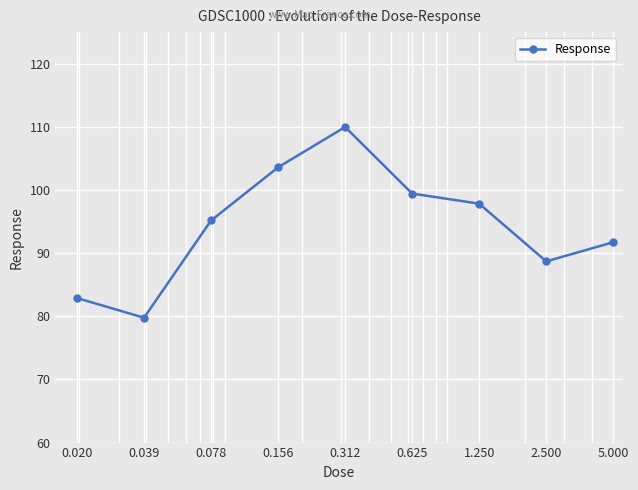

What is the value of the 8th point from the left?

88.7